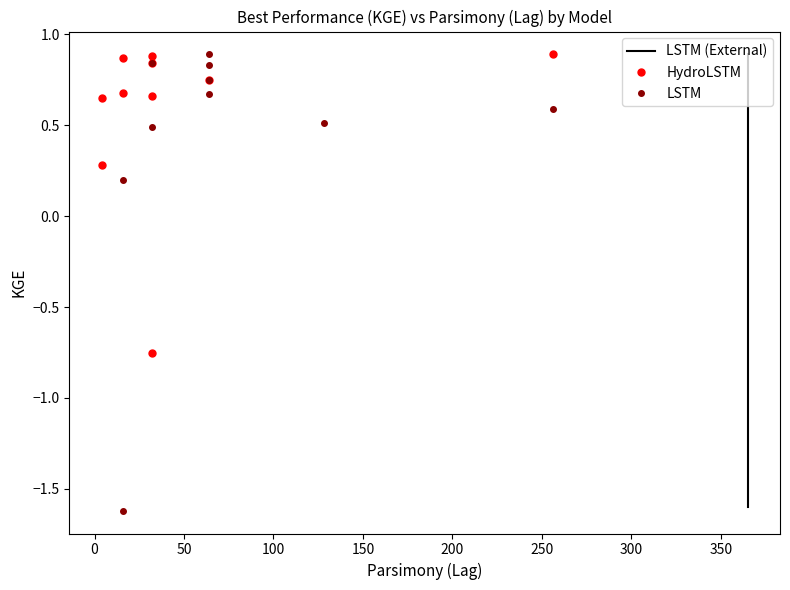

Is it true that HydroLSTM equals 0.3 at 50?

False